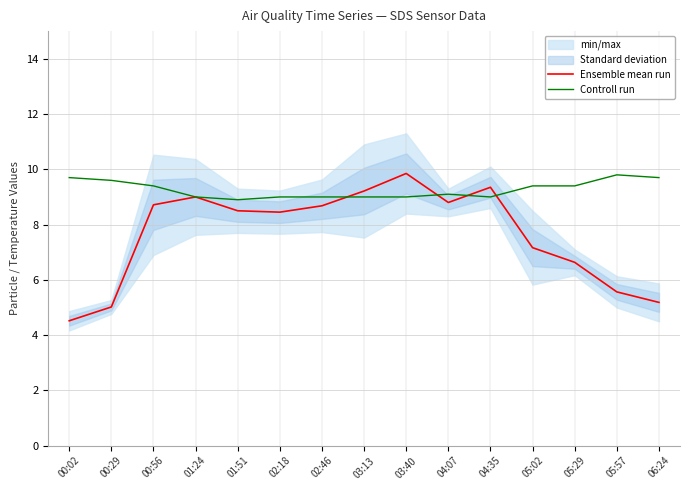

Which series has the largest total across all categories?

Controll run